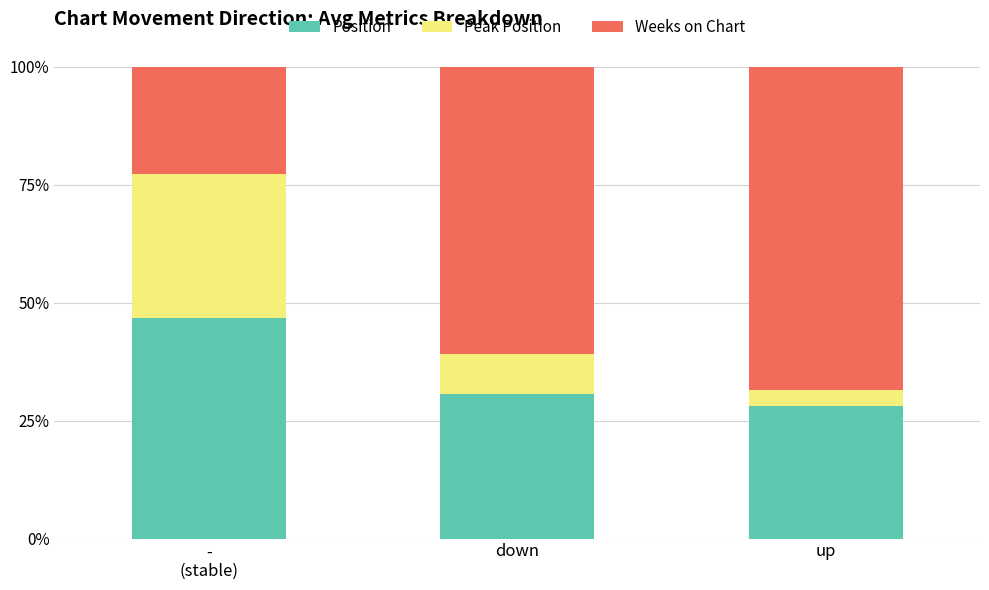

Reading right to left, transcribe the values for Position.

28.0	30.6	46.7